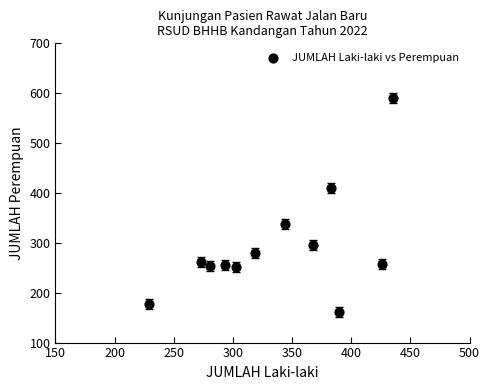

What is the average X value?

337